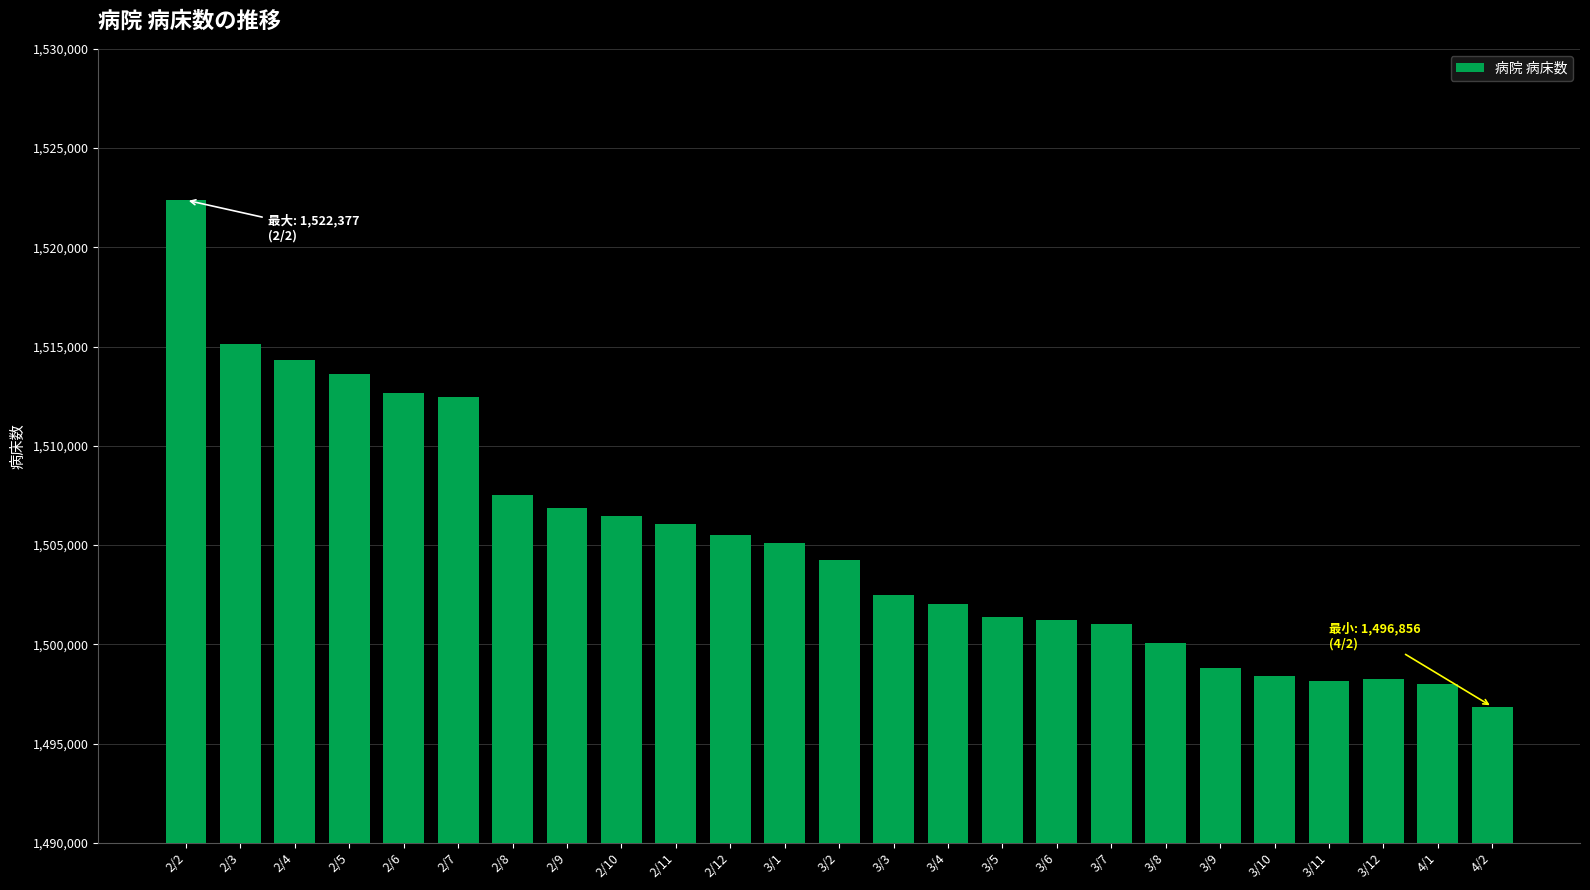

What is the value of the 24th bar from the left?

1498000